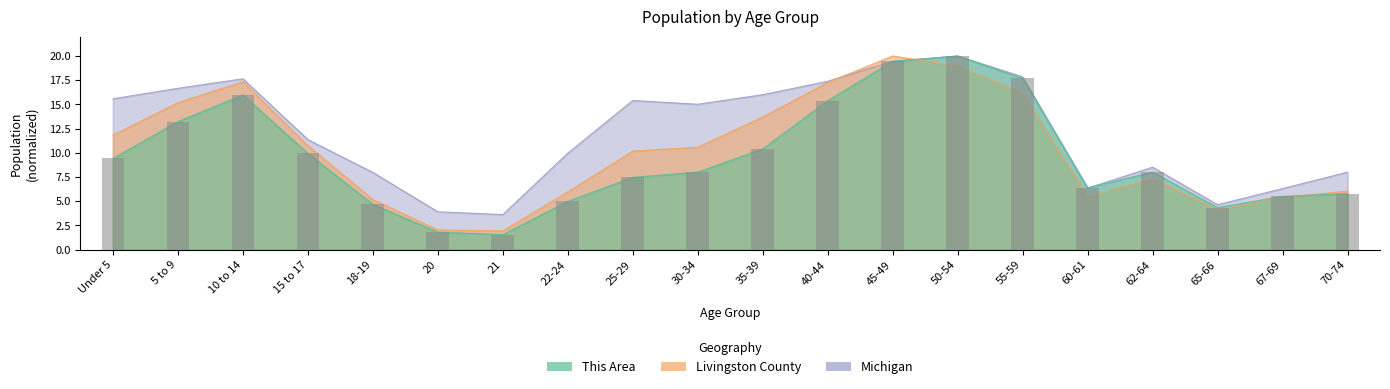

Reading left to right, transcribe all the data shown in this chart.

This Area: Under 5=9.4	5 to 9=13.2	10 to 14=16.0	15 to 17=9.9	18-19=4.7	20=1.8	21=1.6	22-24=5.0	25-29=7.5	30-34=8.0	35-39=10.4	40-44=15.4	45-49=19.5	50-54=20.0	55-59=17.7	60-61=6.4	62-64=8.0	65-66=4.3	67-69=5.5	70-74=5.8
Livingston County: Under 5=11.8	5 to 9=15.2	10 to 14=17.3	15 to 17=10.7	18-19=5.2	20=2.0	21=1.9	22-24=6.0	25-29=10.2	30-34=10.6	35-39=13.7	40-44=17.3	45-49=20.0	50-54=19.0	55-59=16.2	60-61=5.5	62-64=7.4	65-66=4.1	67-69=5.4	70-74=6.0
Michigan: Under 5=15.6	5 to 9=16.7	10 to 14=17.6	15 to 17=11.4	18-19=8.0	20=3.9	21=3.6	22-24=10.0	25-29=15.4	30-34=15.0	35-39=16.0	40-44=17.4	45-49=19.5	50-54=20.0	55-59=17.9	60-61=6.4	62-64=8.5	65-66=4.6	67-69=6.3	70-74=8.0